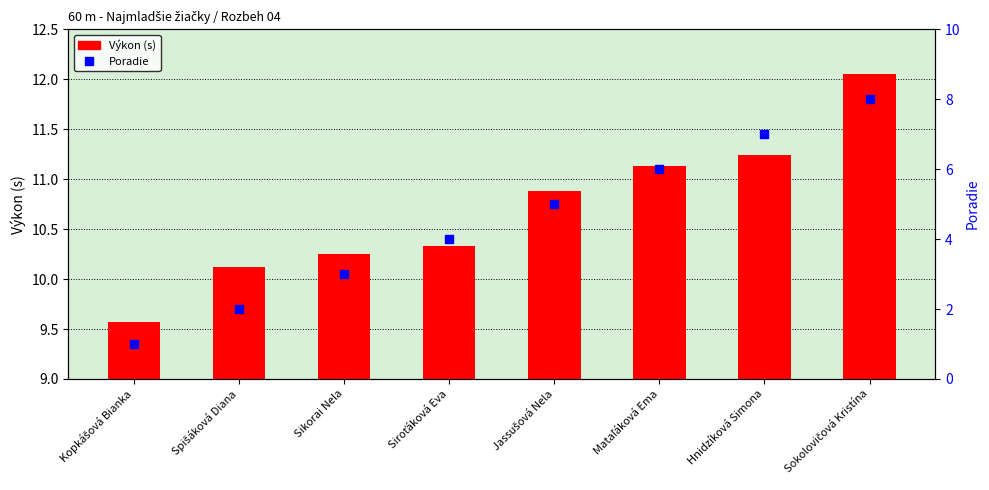

Which series has the largest Y range (max minus min)?

Poradie